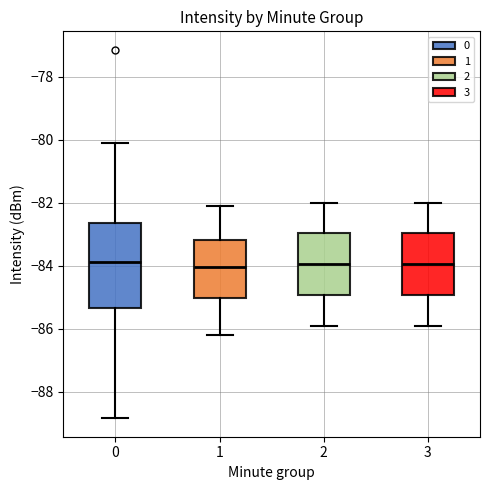

Reading left to right, read every box against the y-axis: the position of its median line, the range the box covers, and the ends of its whiskers. The values are not printed on the chart, so give them approximately, as read against the axis.

0: median -83.8, box -85.4 to -82.6, whiskers -88.8 to -80.0
1: median -84.0, box -85.0 to -83.2, whiskers -86.2 to -82.0
2: median -84.0, box -85.0 to -83.0, whiskers -85.8 to -82.0
3: median -84.0, box -85.0 to -83.0, whiskers -85.8 to -82.0